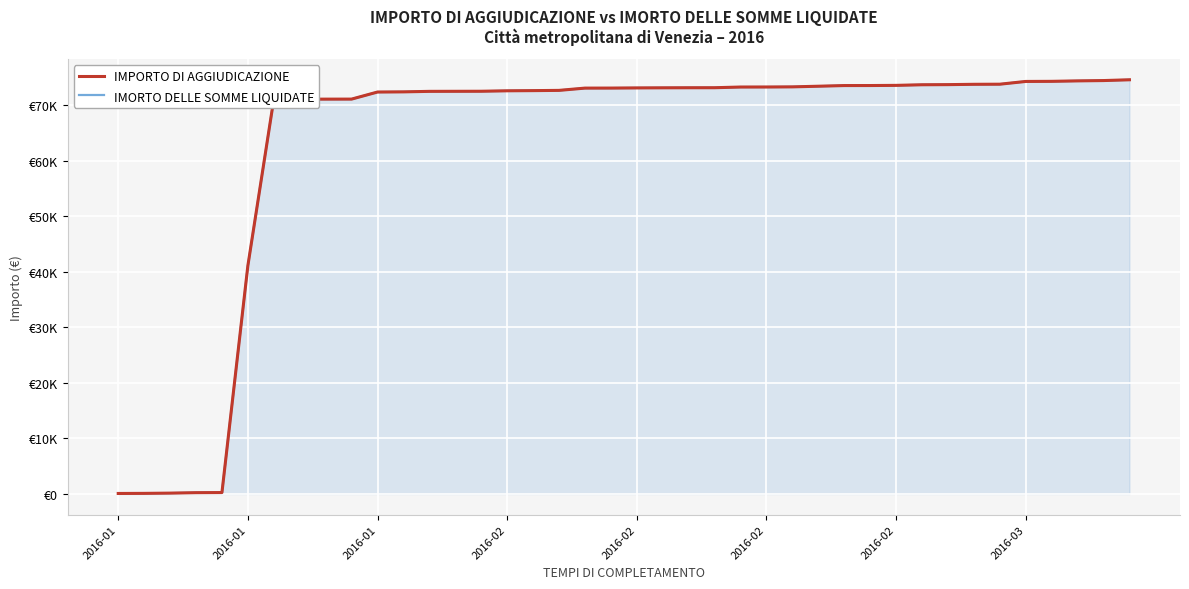

Which series has the largest range (max minus min)?

IMPORTO DI AGGIUDICAZIONE